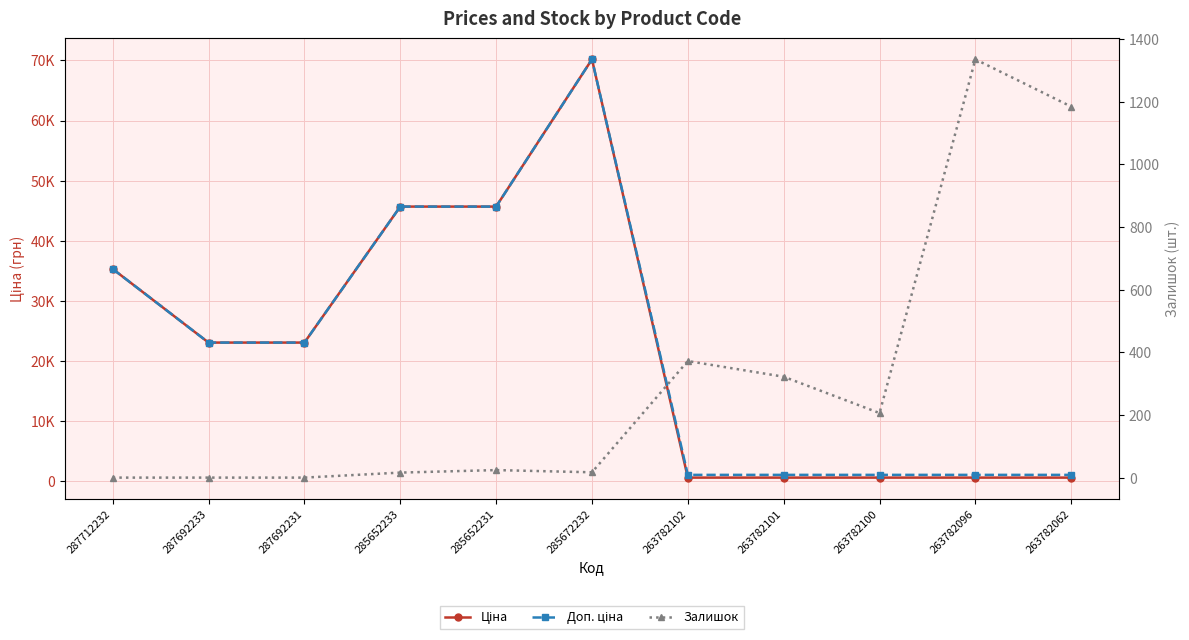

Does the chart have visible grid lines?

Yes